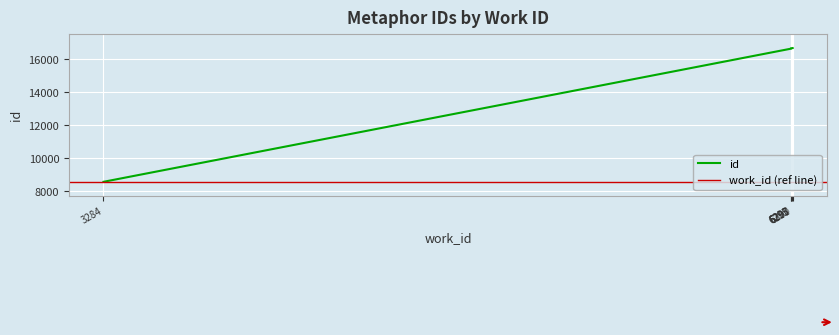

Rank the categories by value from highest to lowest.

6300, 6297, 6295, 6293, 6293, 6293, 6293, 6293, 6293, 3284